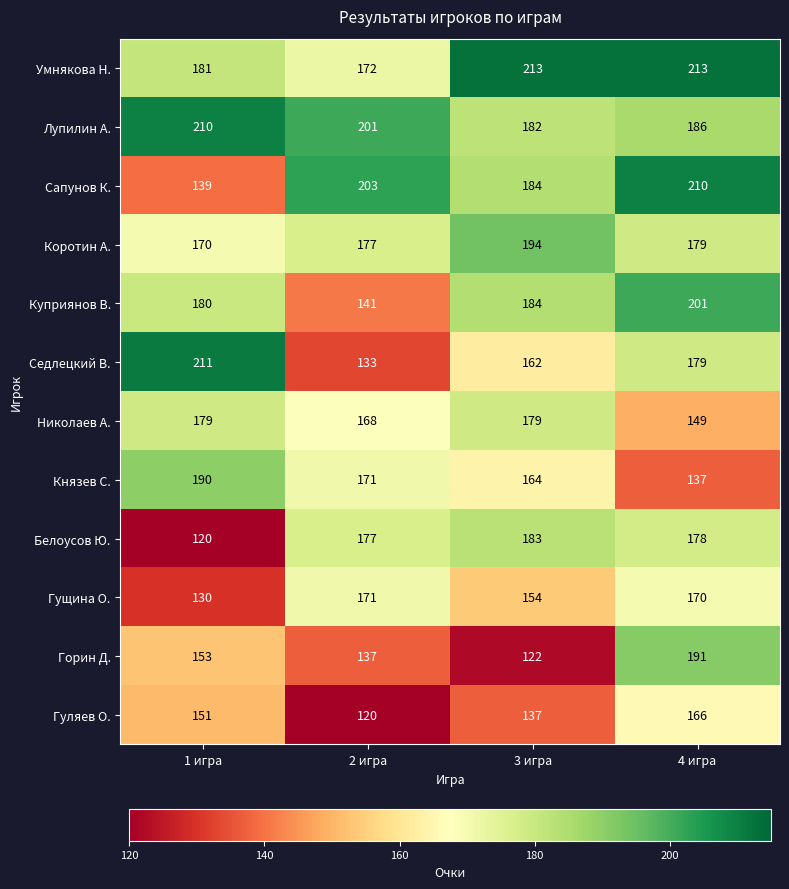

What is the sum of the Белоусов Ю. values at 3 игра and 1 игра?

303